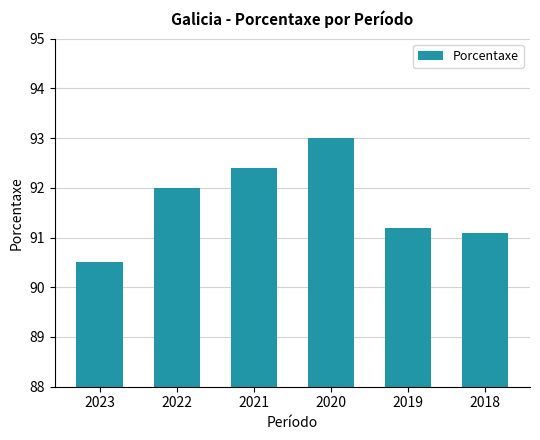

Which label corresponds to the smallest value in the chart?

2023